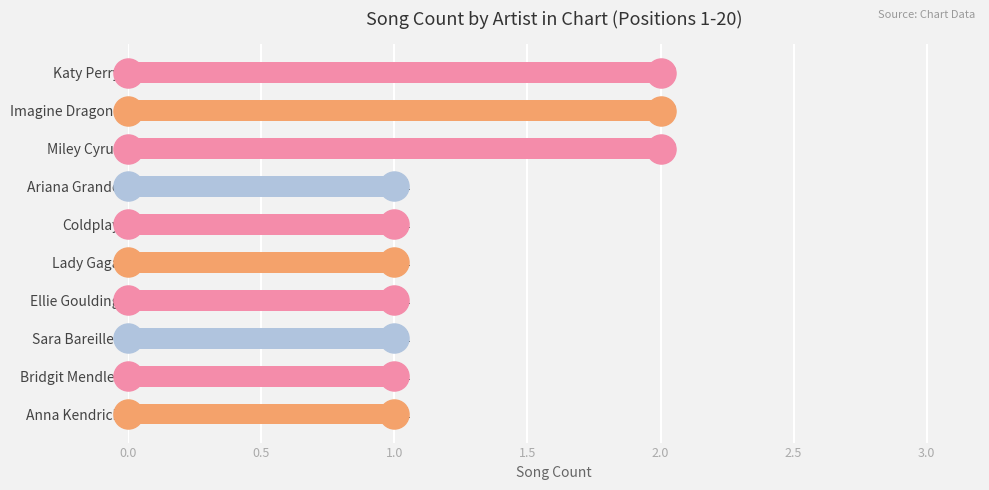

Approximately how many times larger is the value at Lady Gaga compared to Bridgit Mendler?

1.0